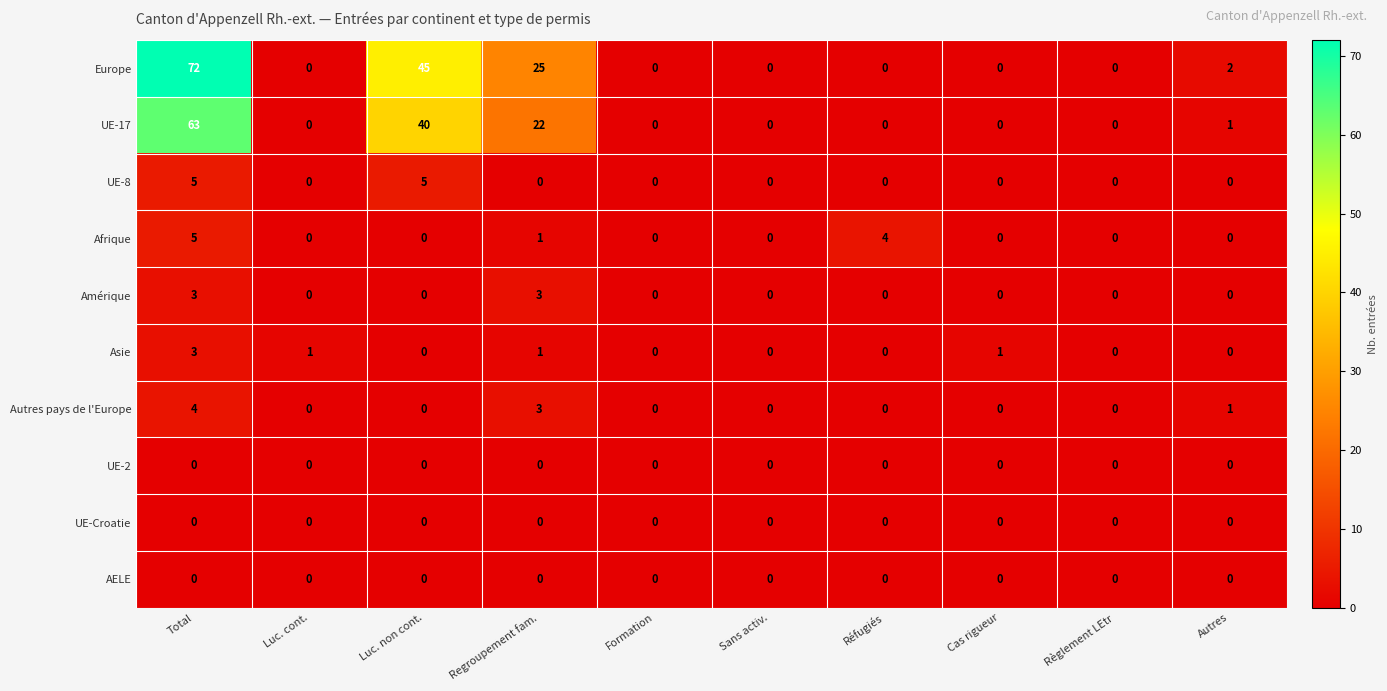

What is the difference between the maximum and minimum values in the UE-17 series?

63